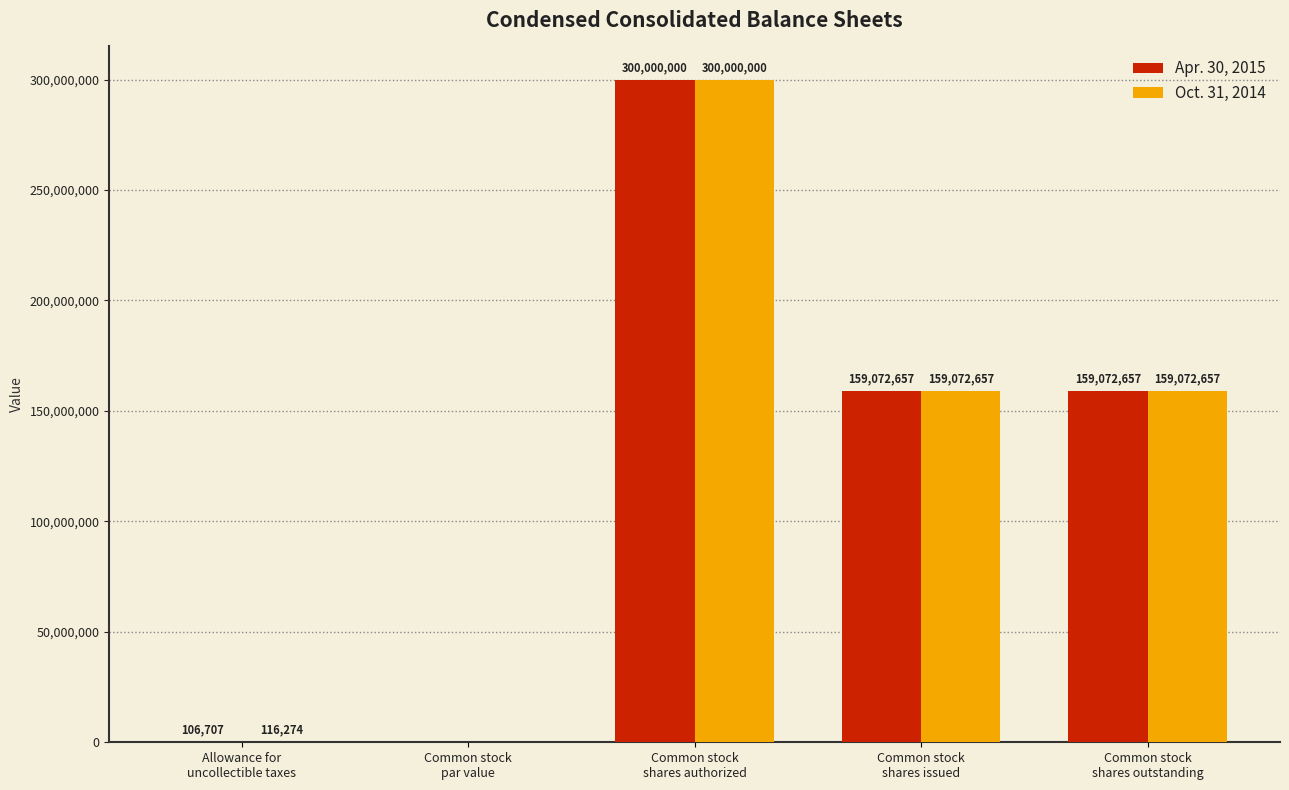

How many series are shown in this chart?

2